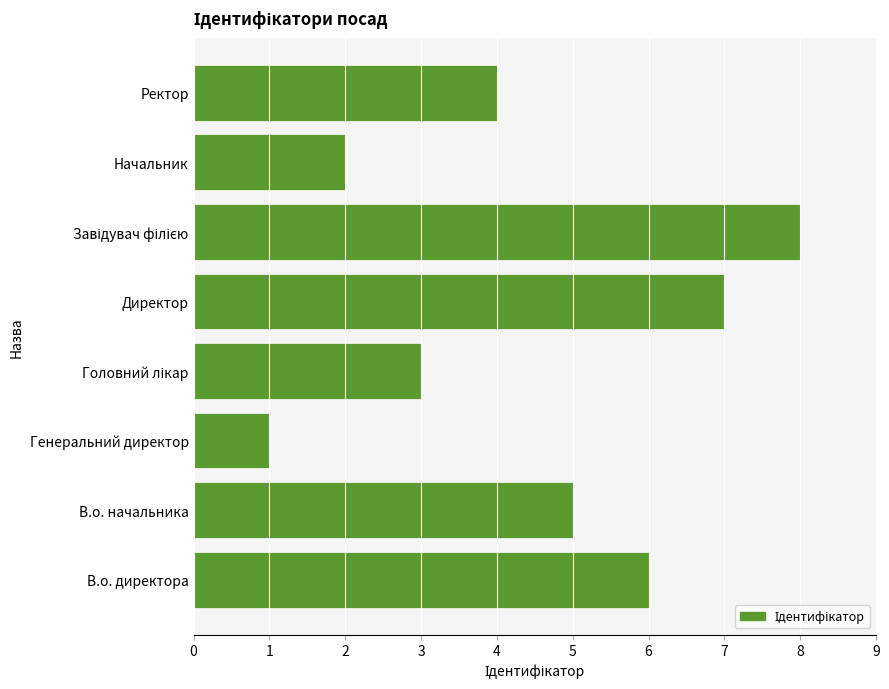

What is the difference between the second highest and second lowest values?

5